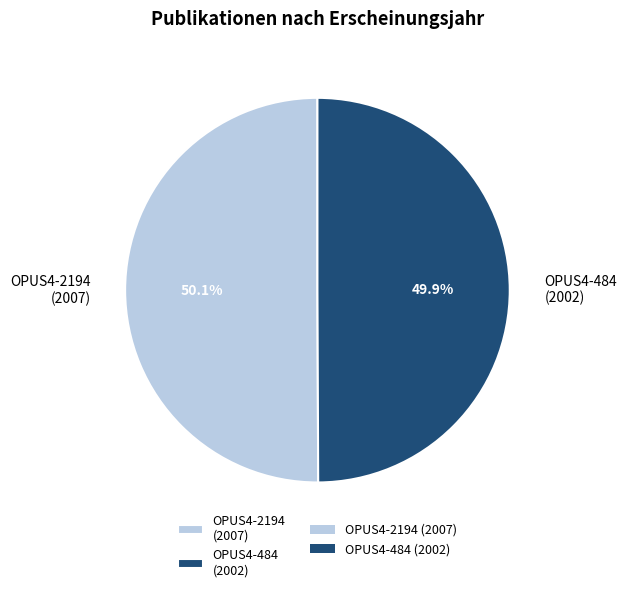

Count the number of slices in the pie.

2